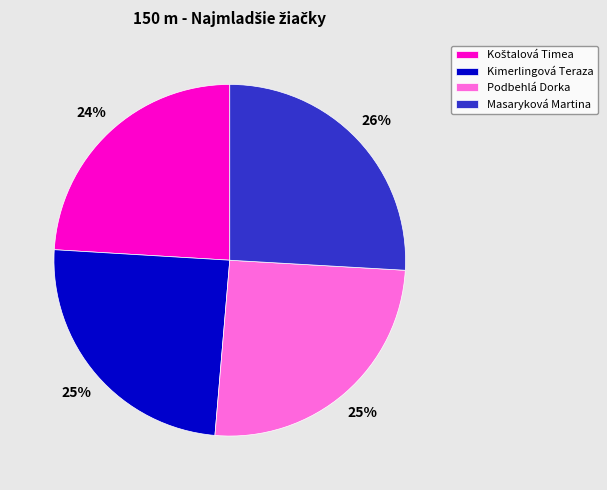

True or false: Masaryková Martina accounts for 26% of the total.

True